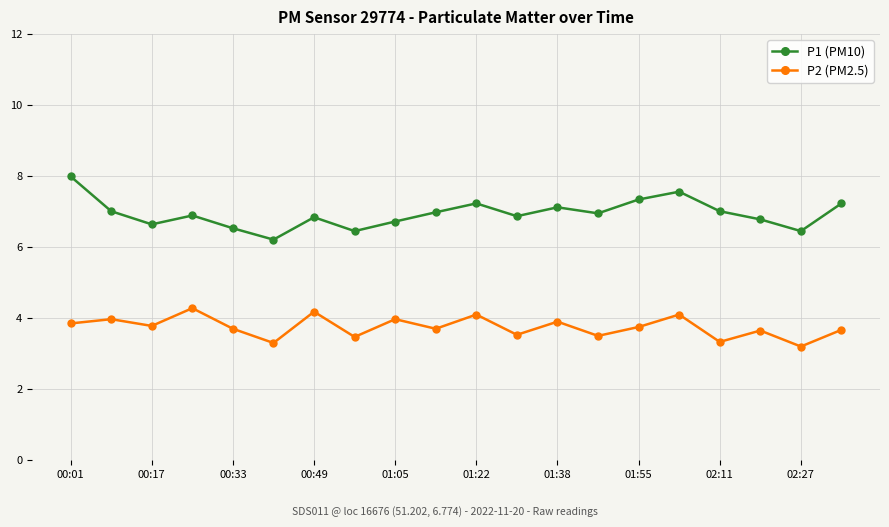

Which series has the largest range (max minus min)?

P1 (PM10)